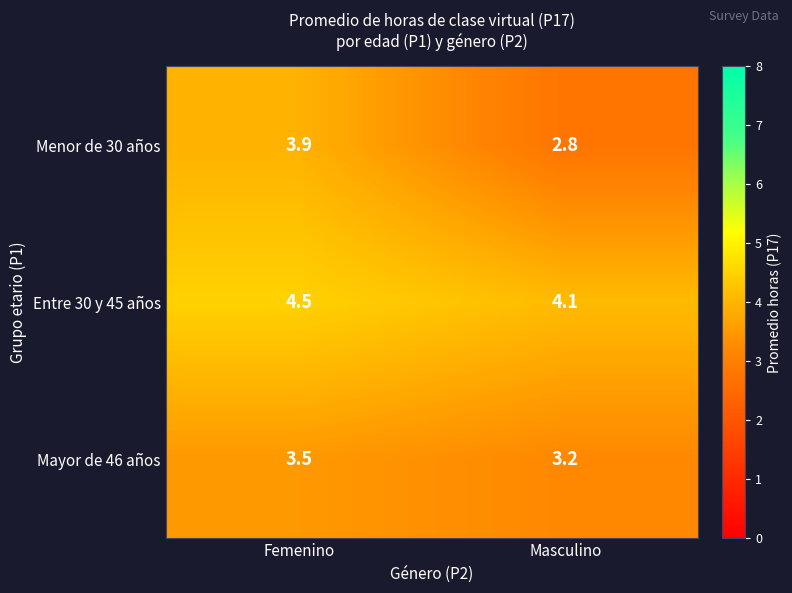

At which label is Mayor de 46 años closest to 3?

Masculino